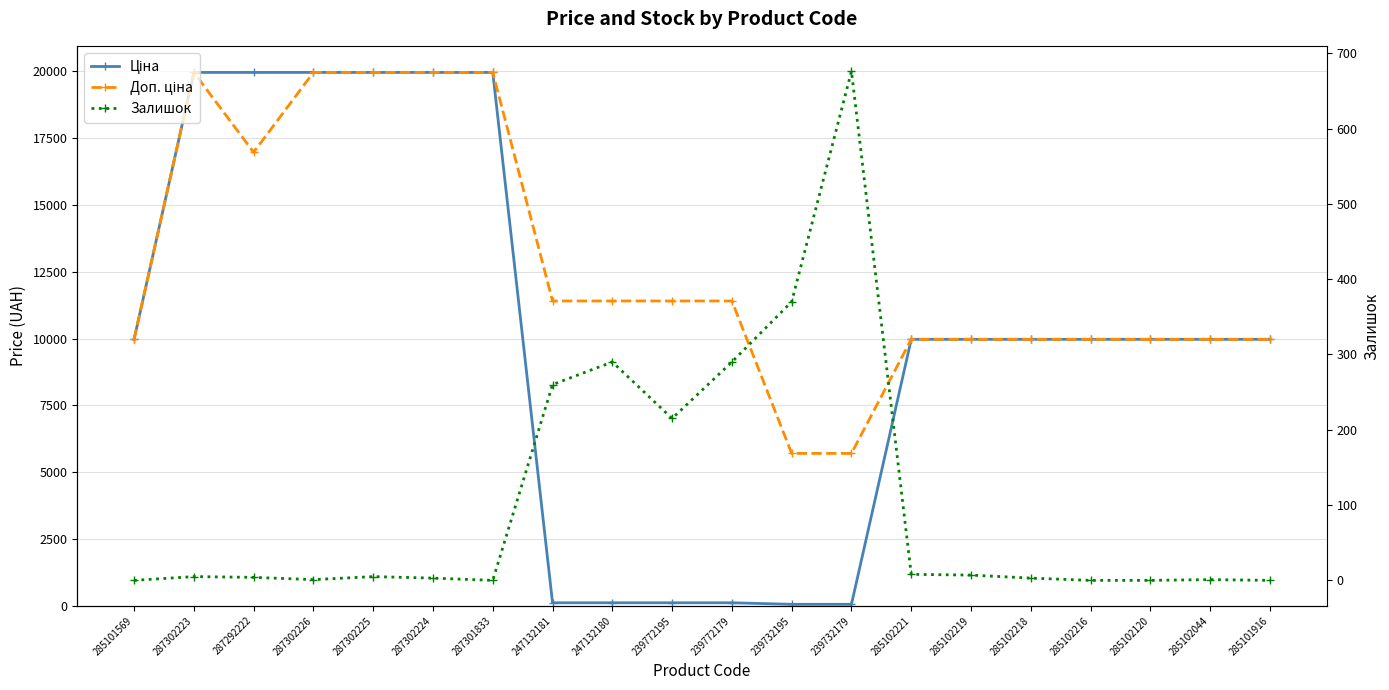

How many data points in Доп. ціна are less than 11410?

10